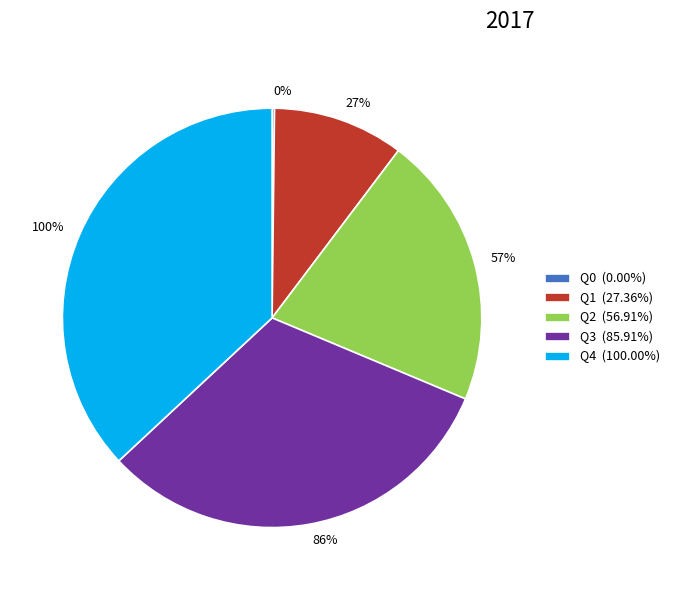

Rank the categories by value from highest to lowest.

Q4, Q3, Q2, Q1, Q0